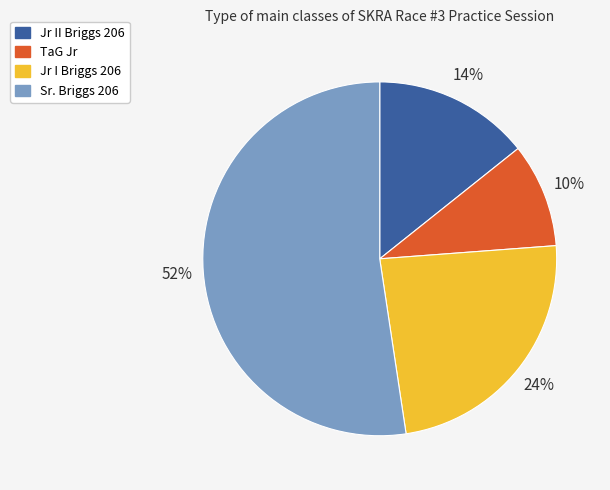

To the nearest percent, what is the average slice percentage?

25%